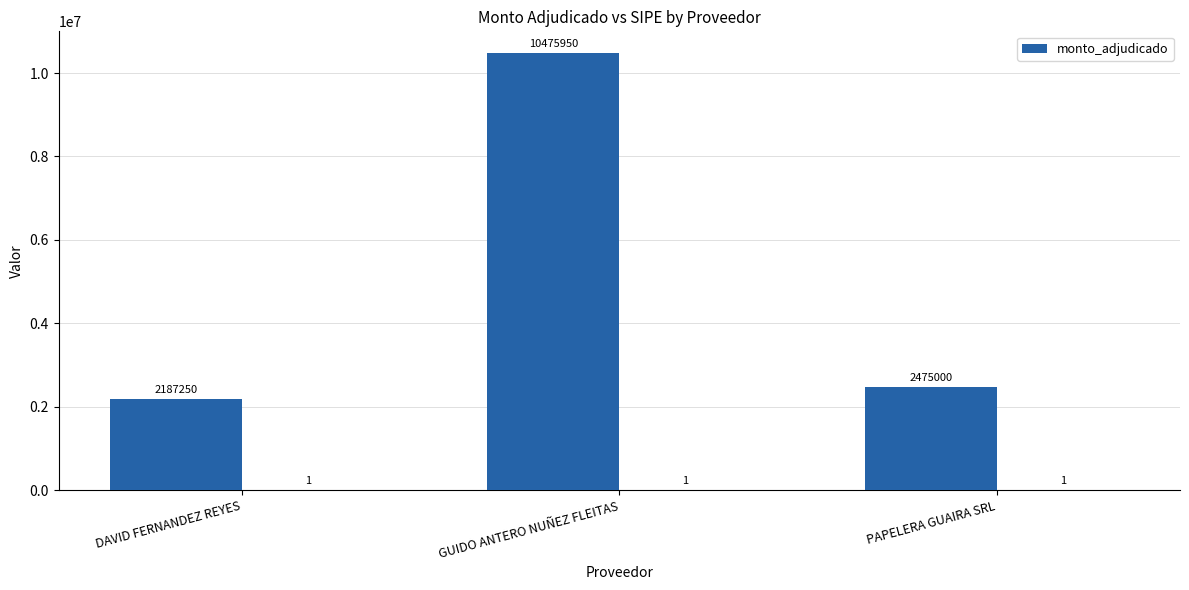

What is the change in value from DAVID FERNANDEZ REYES to PAPELERA GUAIRA SRL?

+287750